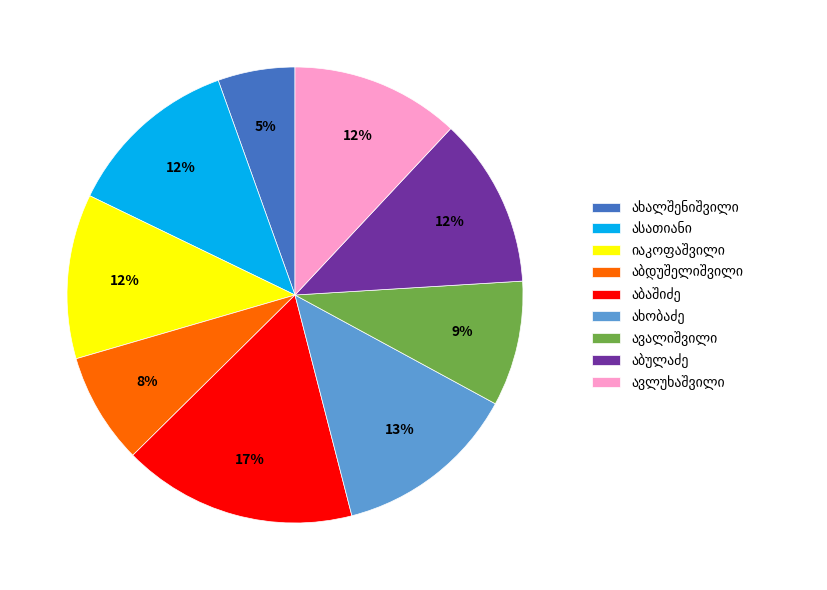

Does any single category account for the majority?

No